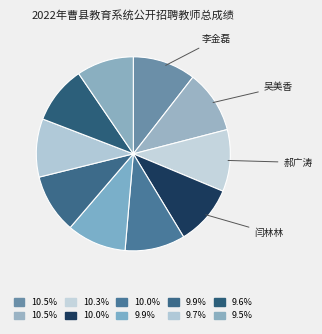

To the nearest percent, what is the difference between the largest and smallest slice percentages?

1%